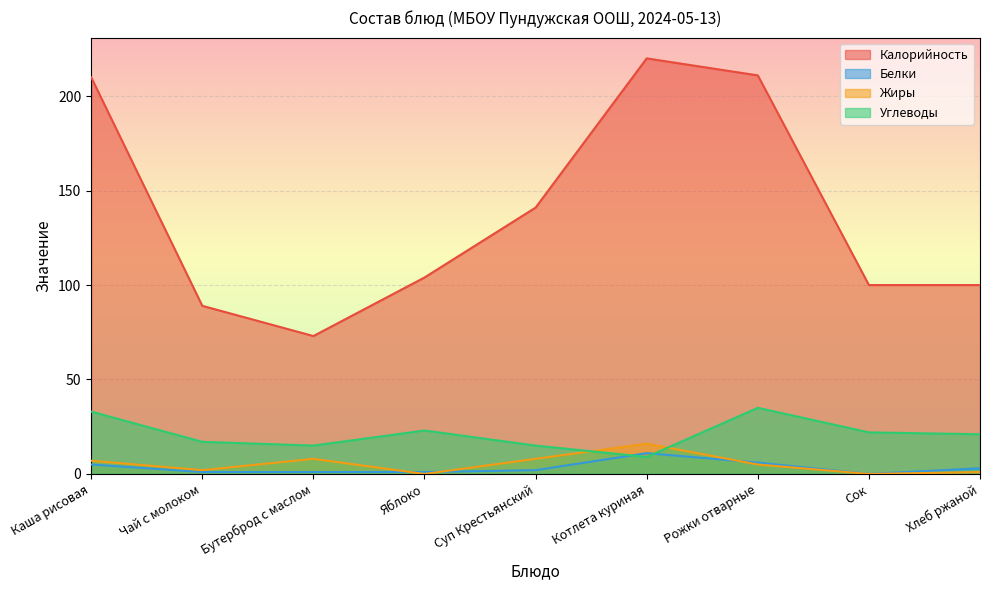

Rank the categories by Жиры value from lowest to highest.

Яблоко, Сок, Хлеб ржаной, Чай с молоком, Рожки отварные, Каша рисовая, Бутерброд с маслом, Суп Крестьянский, Котлета куриная